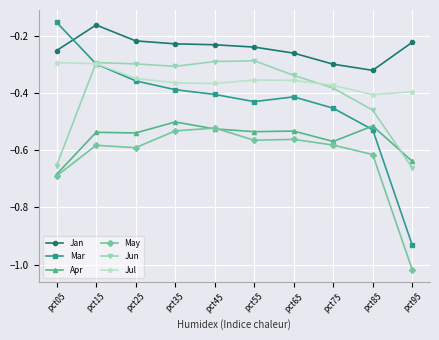

At which label is Mar closest to 0?

pct05